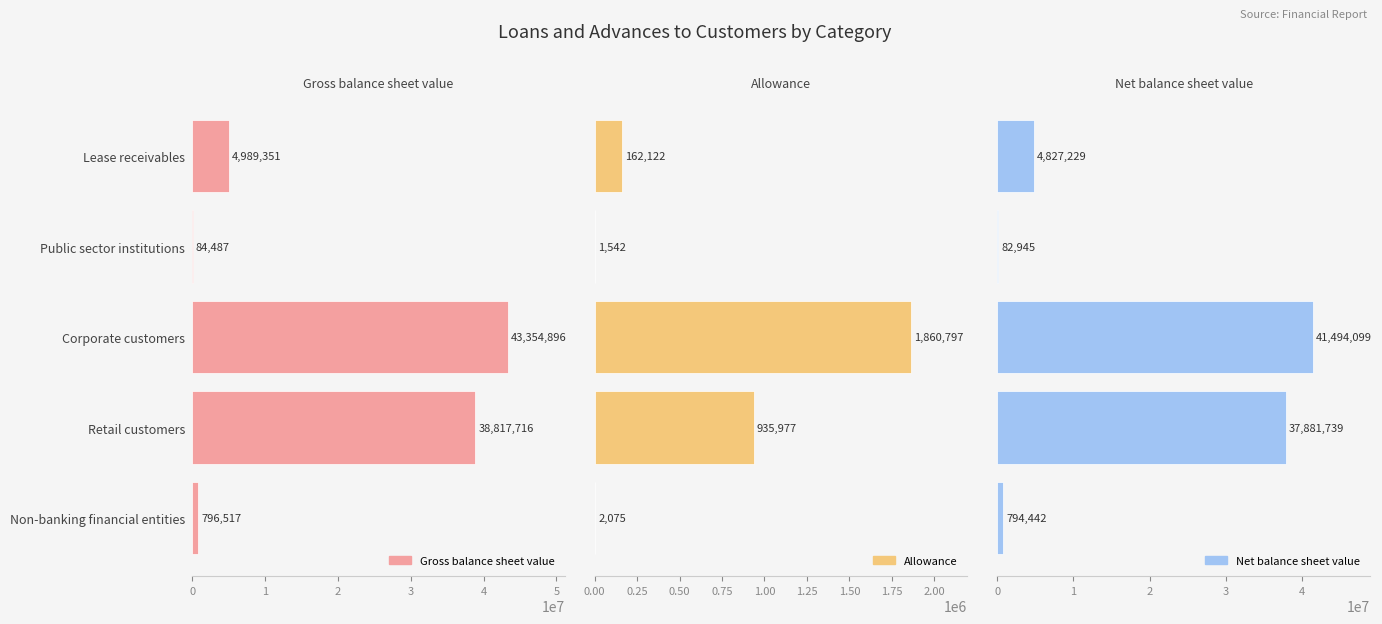

What is the difference between the highest and lowest values at Lease receivables?

4827229